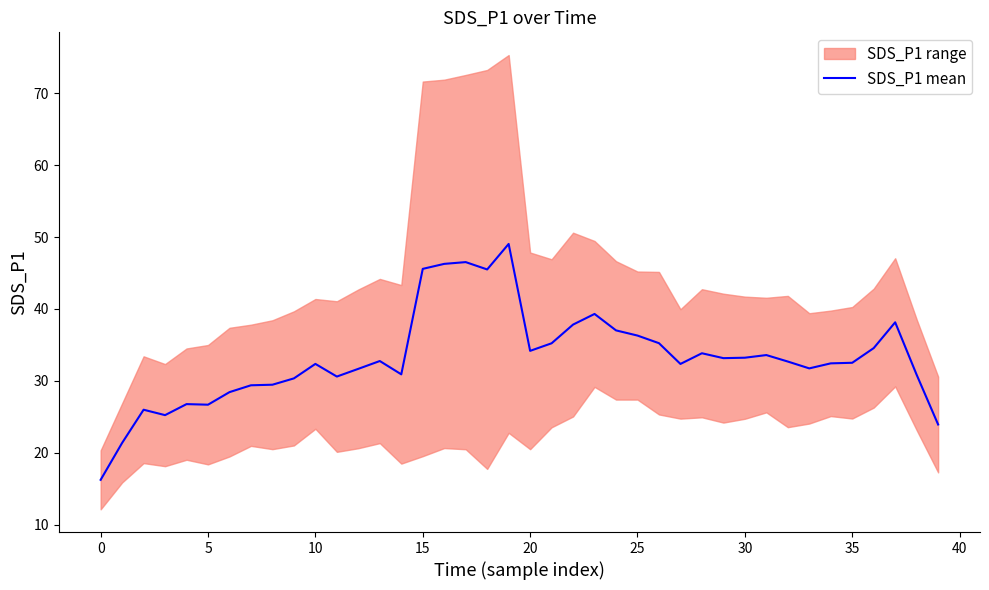

What is the minimum value shown in the chart?

16.2